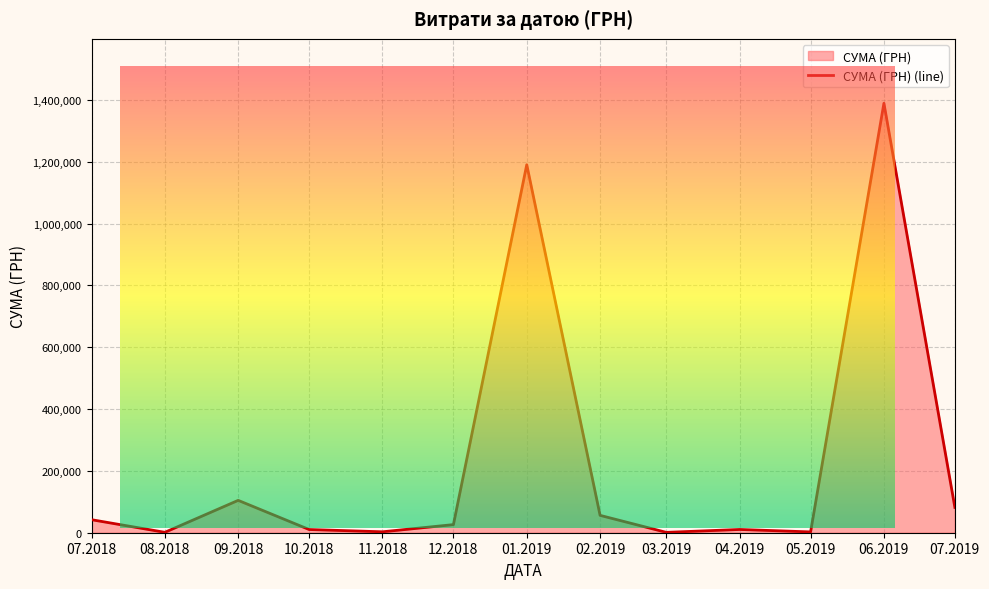

What is the sum of the values at 07.2019 and 03.2019?

83069.6